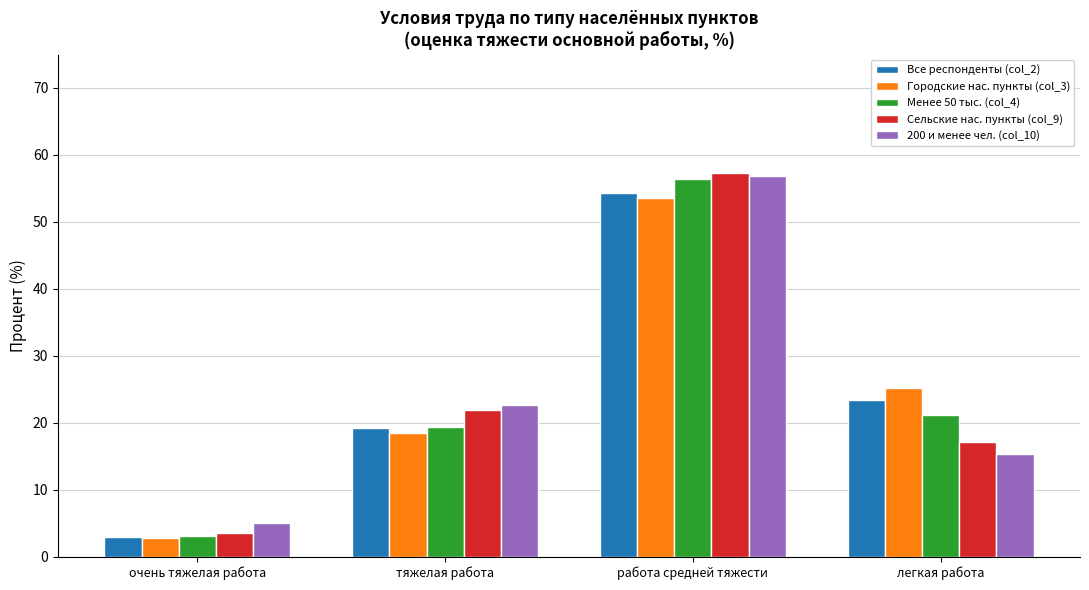

Reading left to right, list all the values displayed in this chart.

Все респонденты (col_2): 2.9	19.2	54.4	23.4
Городские нас. пункты (col_3): 2.7	18.4	53.6	25.1
Менее 50 тыс. (col_4): 3.1	19.3	56.4	21.1
Сельские нас. пункты (col_9): 3.6	21.9	57.3	17.1
200 и менее чел. (col_10): 5.0	22.6	56.9	15.4